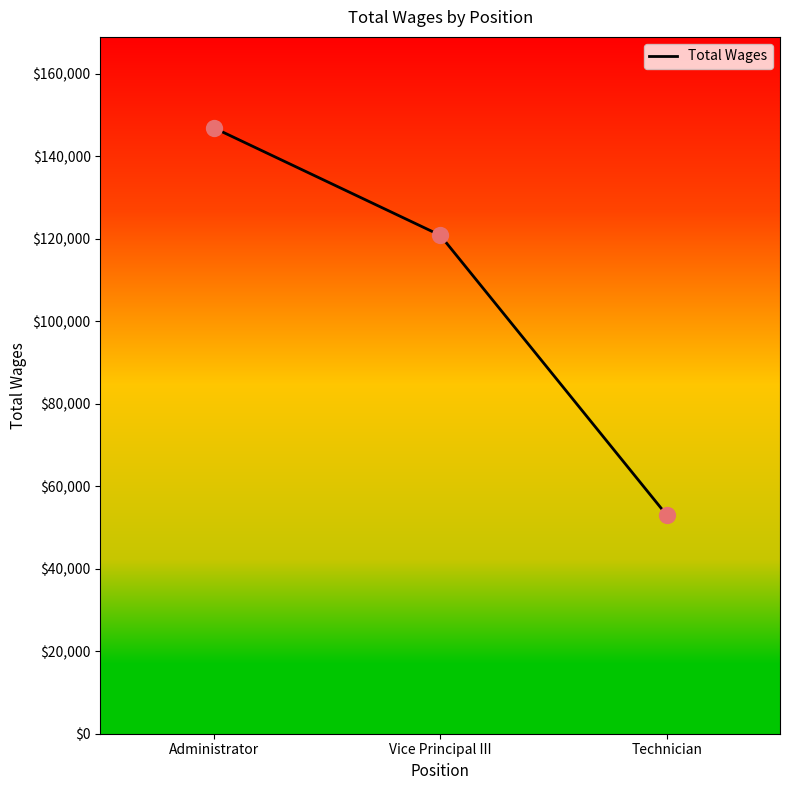

What is the change in value from Administrator to Vice Principal III?

-26053